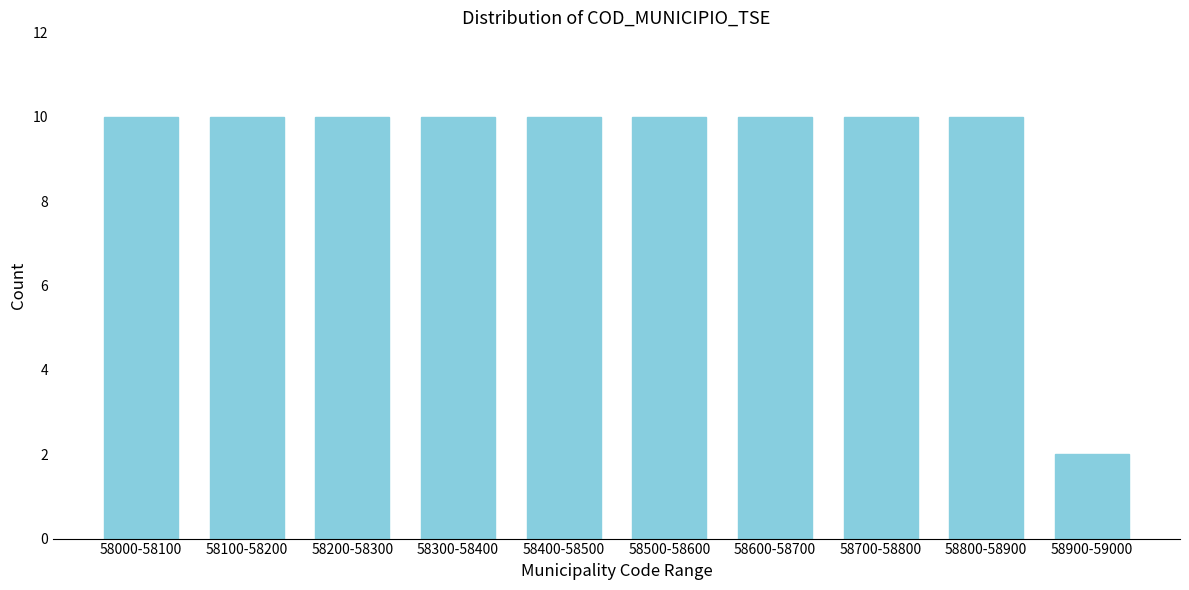

Reading left to right, list all the values displayed in this chart.

58000-58100=10	58100-58200=10	58200-58300=10	58300-58400=10	58400-58500=10	58500-58600=10	58600-58700=10	58700-58800=10	58800-58900=10	58900-59000=2